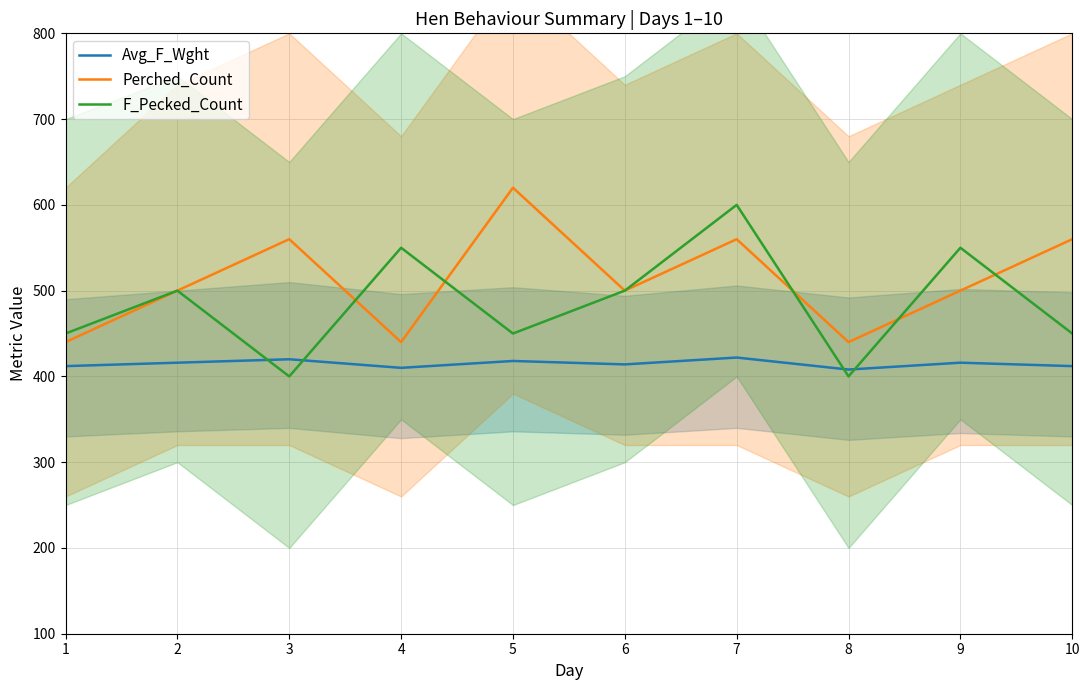

How many Perched_Count values are between 440 and 560?

9